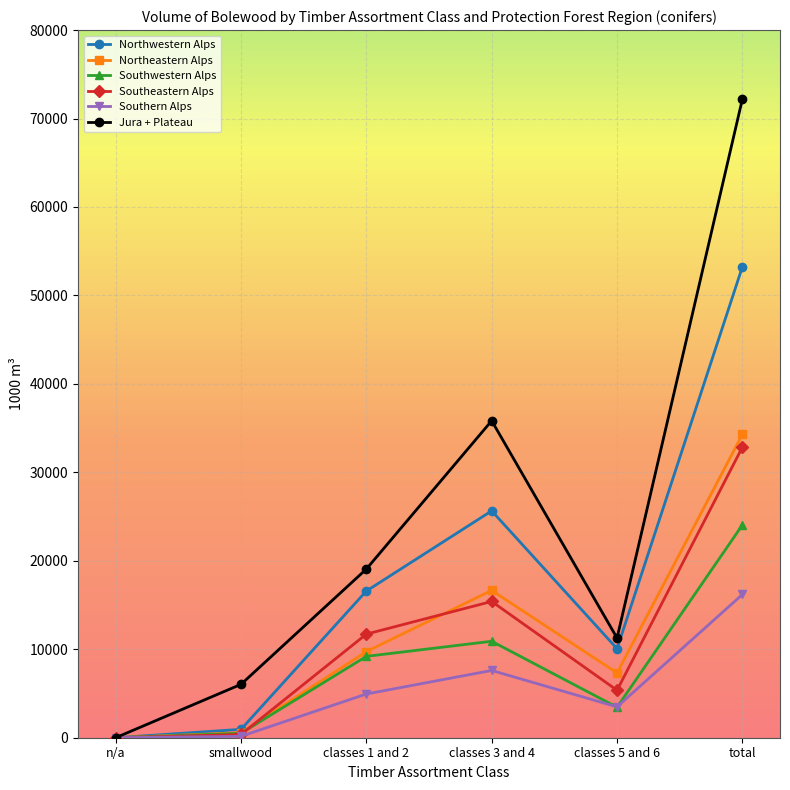

What is the value of the Northeastern Alps point at the 4th from the left?

16656